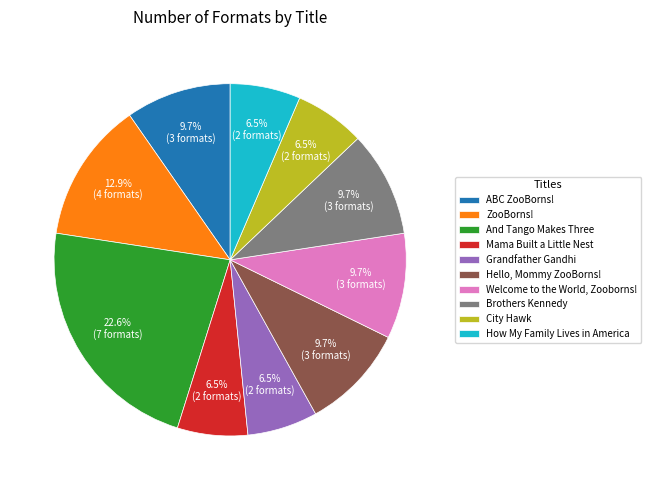

Does City Hawk account for over 50% of the chart?

No